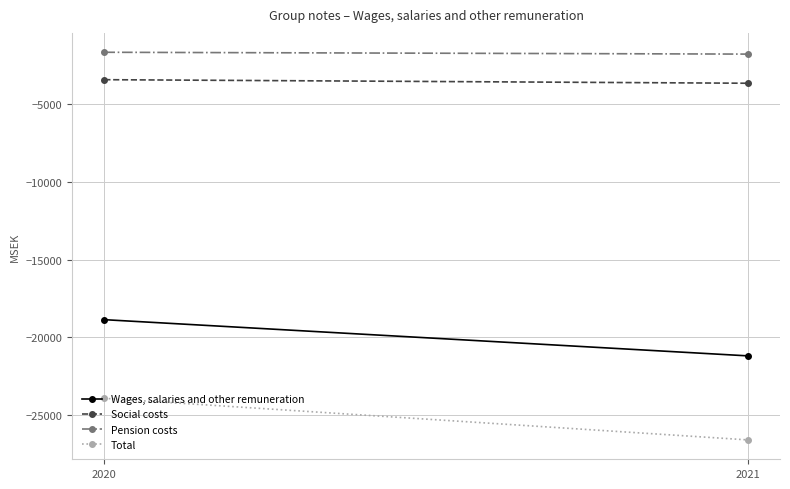

Which series has the widest spread of values?

Total